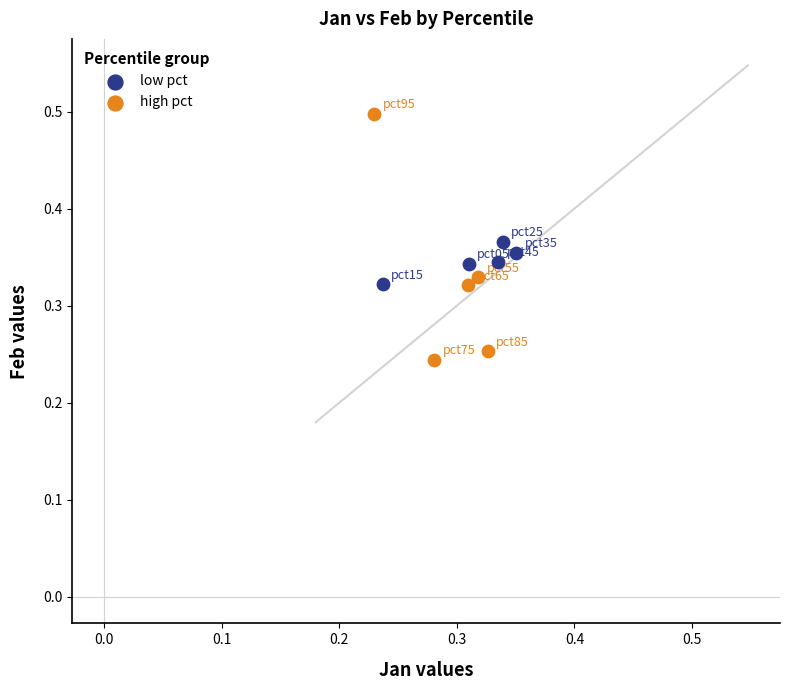

Which series has the widest spread of Y values?

high pct